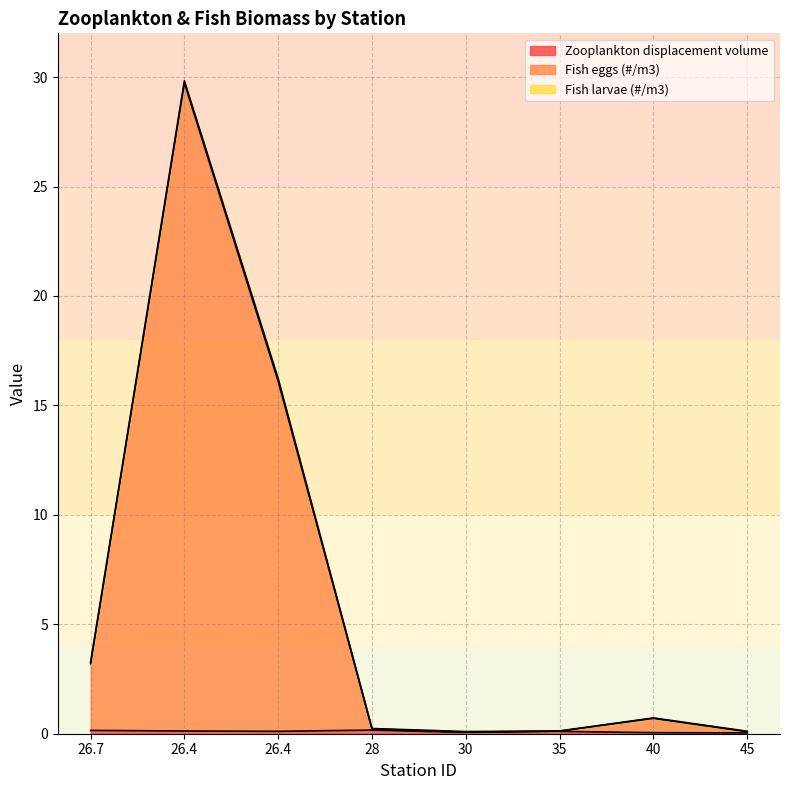

Reading left to right, what are all the values shown in this chart?

Zooplankton displacement volume: 0.2	0.1	0.1	0.2	0.1	0.1	0.0	0.0
Fish eggs (#/m3): 3.2	29.7	16.1	0.2	0.1	0.1	0.7	0.1